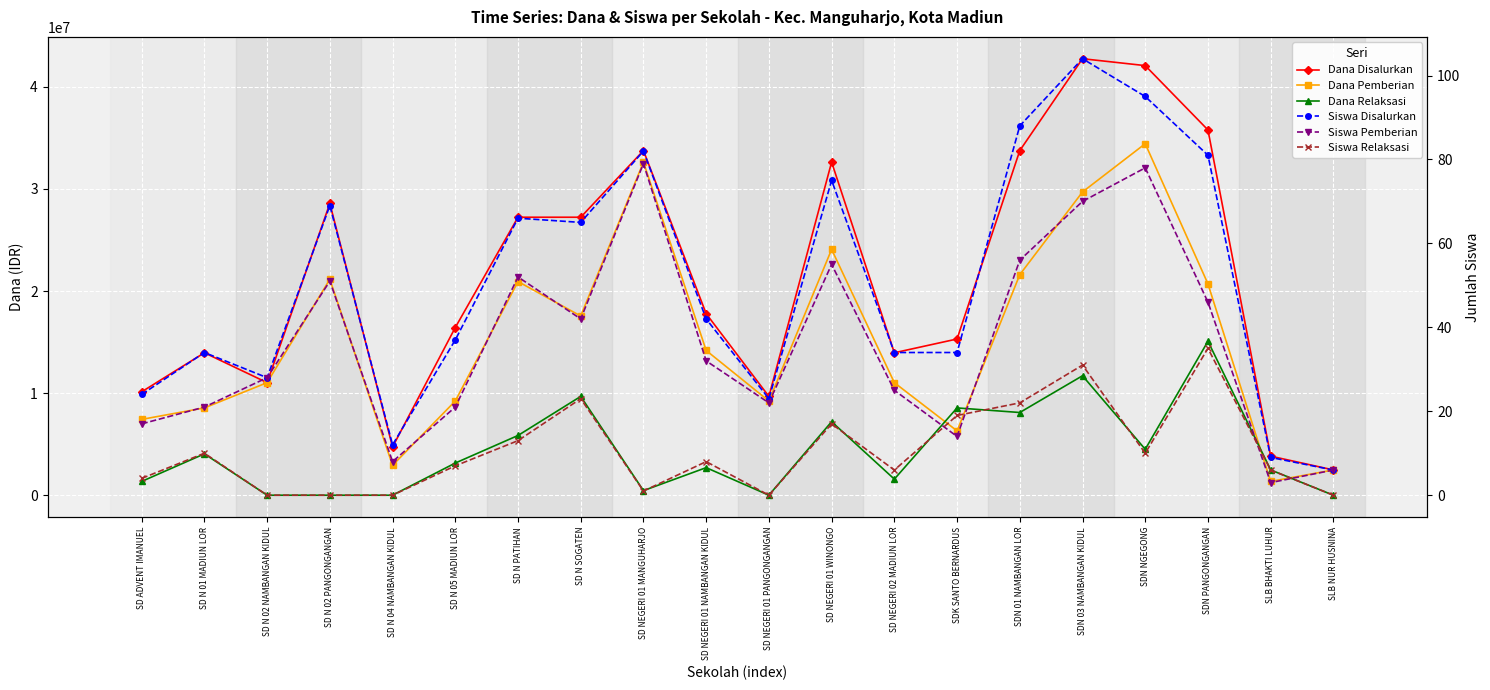

What is the difference between the Dana Disalurkan values at SD NEGERI 01 MANGUHARJO and SD NEGERI 01 WINONGO?

1125000